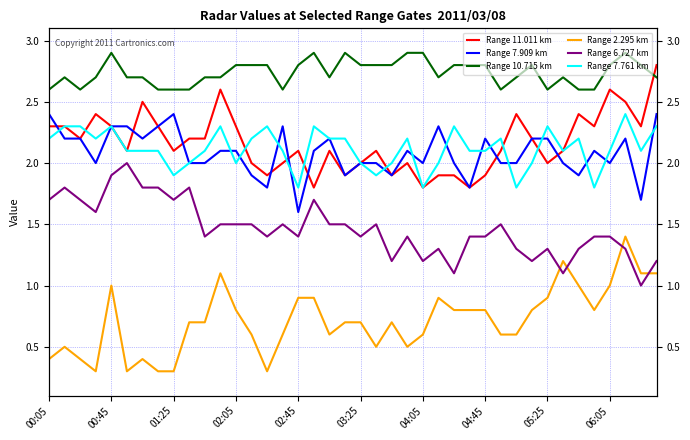

The Range 11.011 km series shows 2.2 at 31. True or false?

True